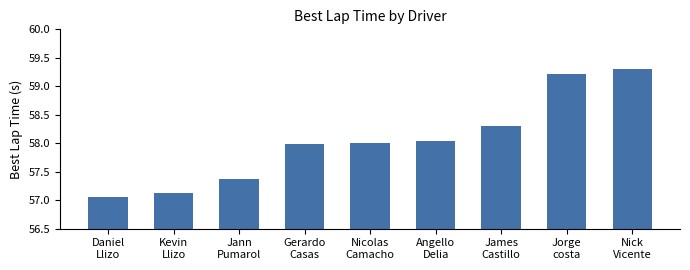

What is the difference between the maximum and minimum values?

2.3